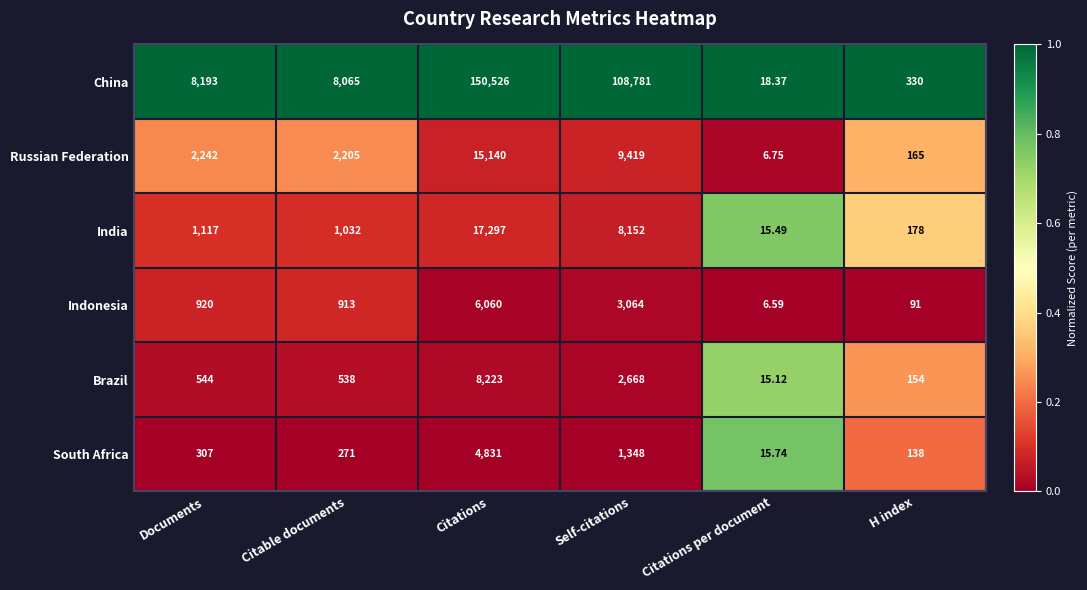

Which series has the widest spread of values?

China